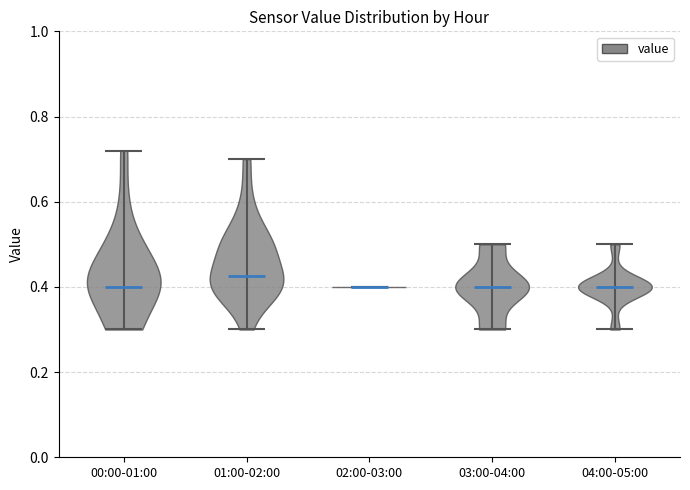

Reading left to right, read every violin against the y-axis: where its median line is, and the lowest and highest points it reaches. The values are not printed on the chart, so give them approximately, as read against the axis.

00:00-01:00: median line 0.40, lowest point 0.30, highest point 0.72
01:00-02:00: median line 0.42, lowest point 0.30, highest point 0.70
02:00-03:00: median line 0.40, lowest point 0.40, highest point 0.40
03:00-04:00: median line 0.40, lowest point 0.30, highest point 0.50
04:00-05:00: median line 0.40, lowest point 0.30, highest point 0.50